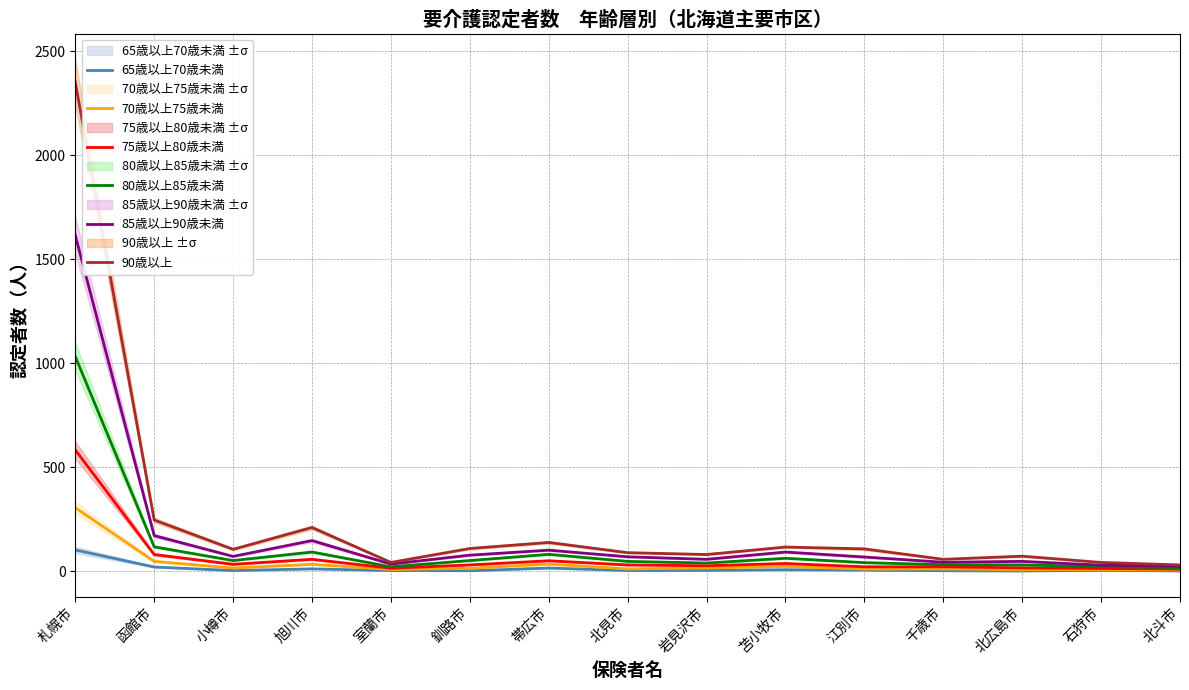

The 80歳以上85歳未満 series shows 62 at 苫小牧市. True or false?

True